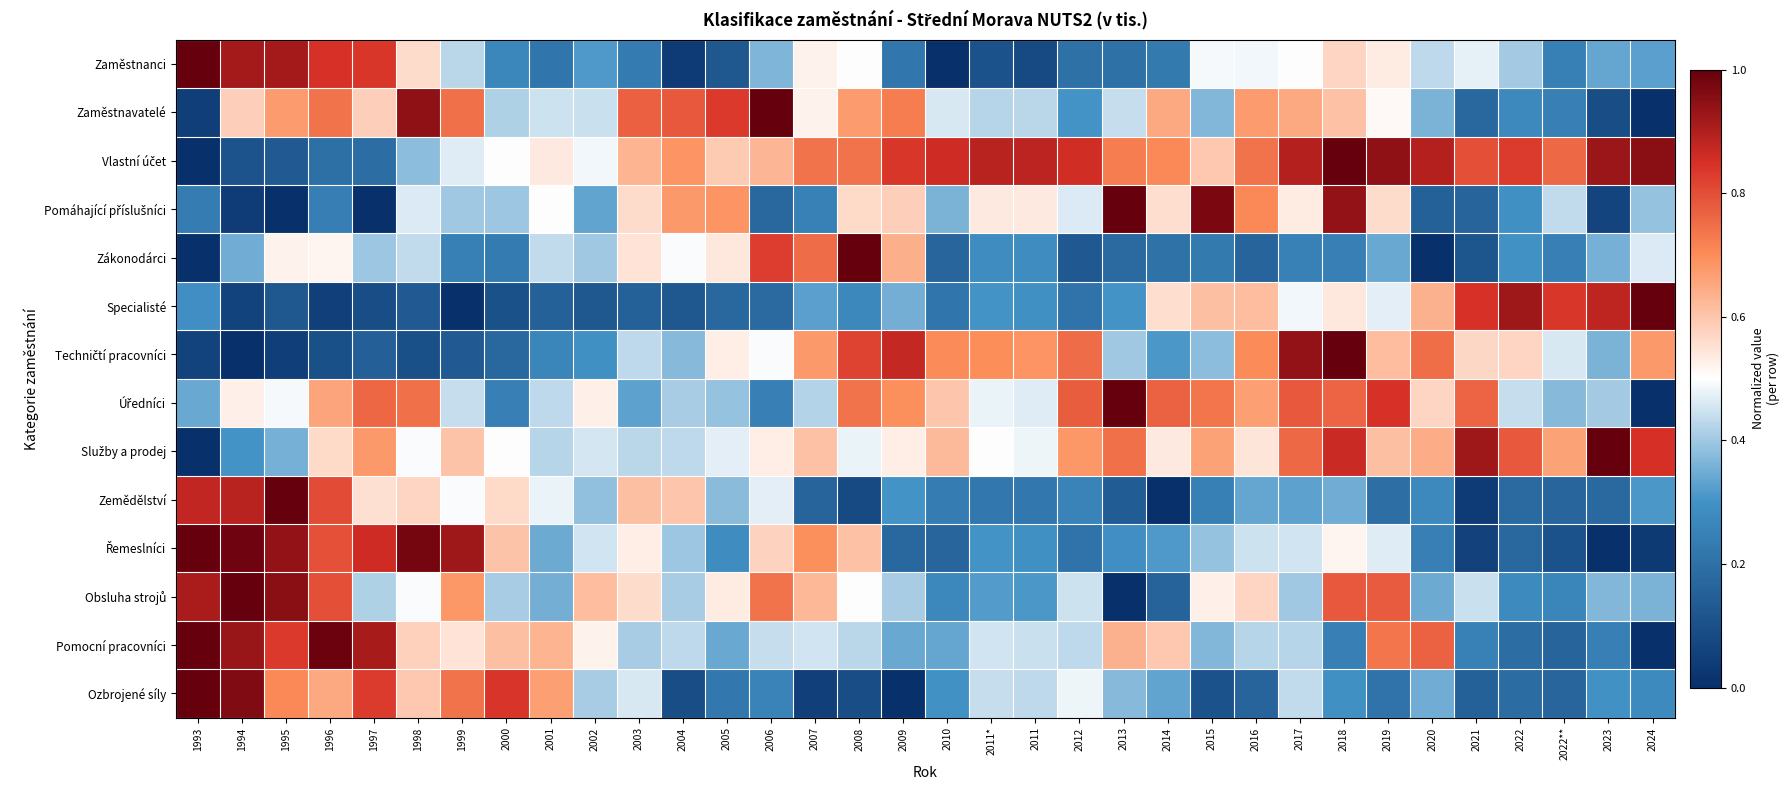

What is the total value across all series at 2021?

5.8